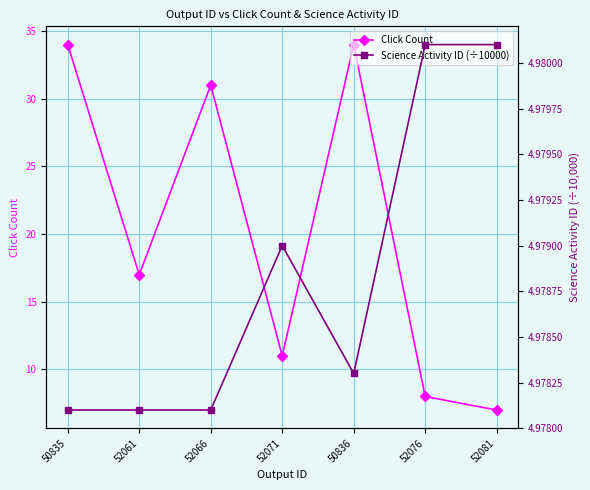

How many distinct data groups are displayed?

2